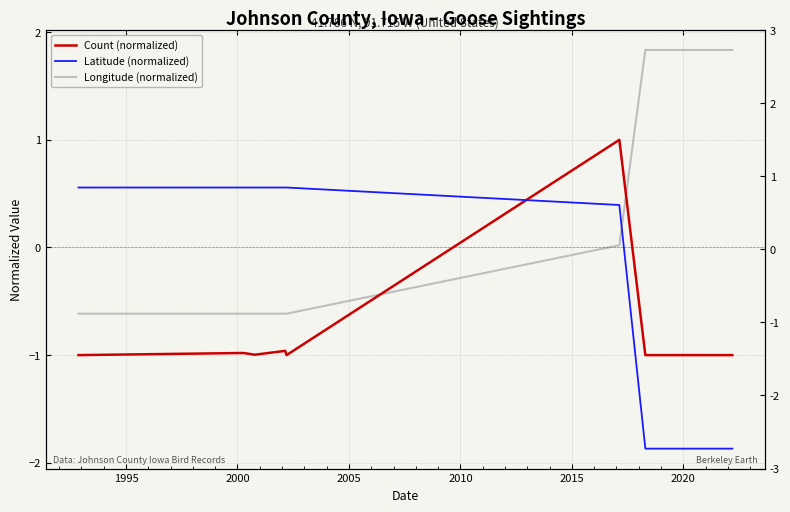

What is the label of the 6th point from the left?

2015